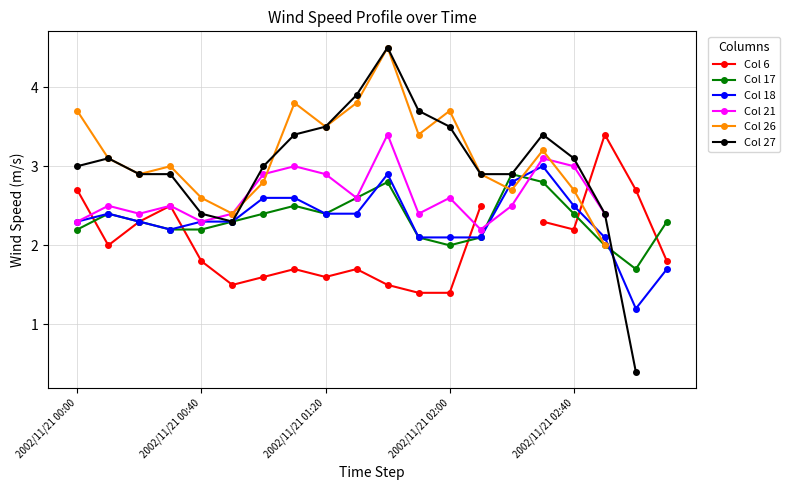

What is the difference between the highest and lowest values at 17?

1.4